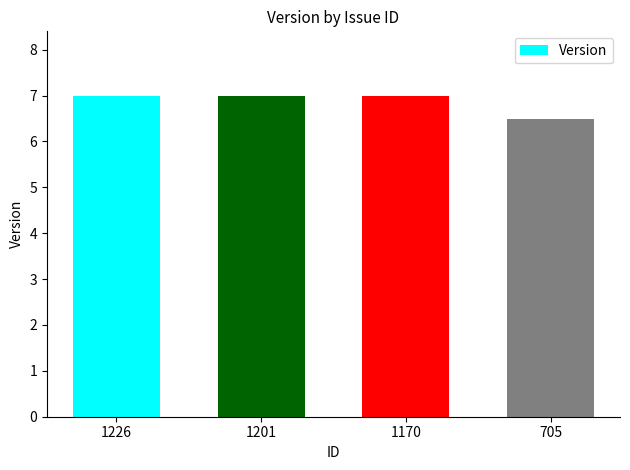

The value at 705 is 6.5. True or false?

True